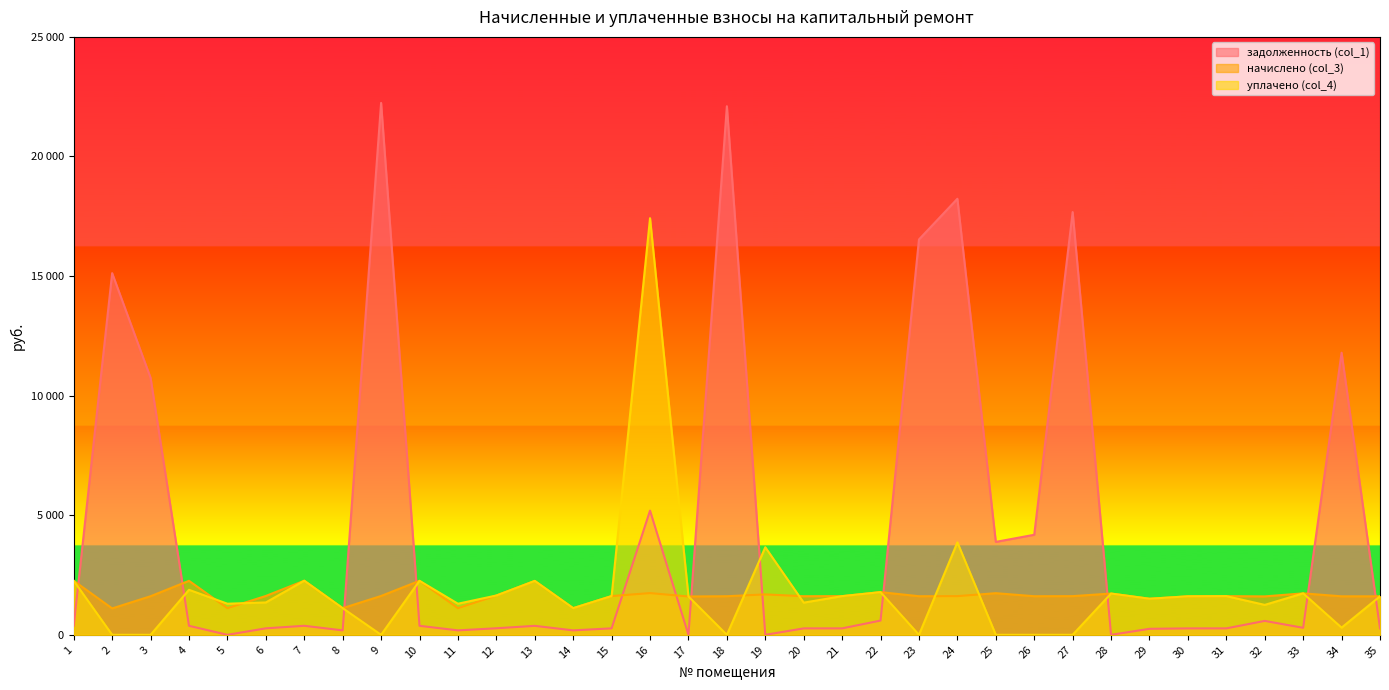

Is the value of уплачено (col_4) at 13 greater than the value of задолженность (col_1) at 34?

No